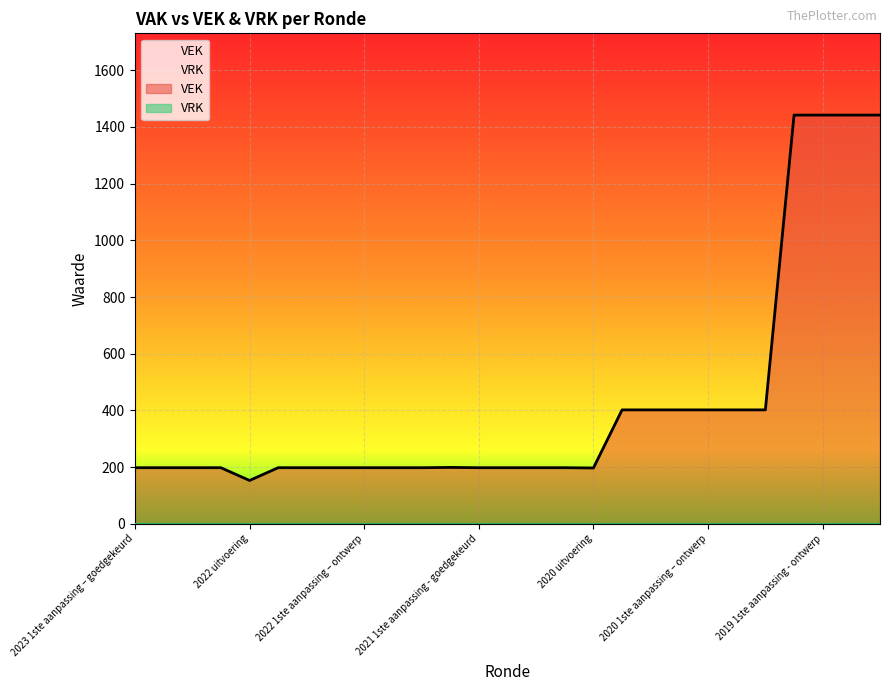

True or false: the data shows 88 at 2021 1ste aanpassing - goedgekeurd.

False